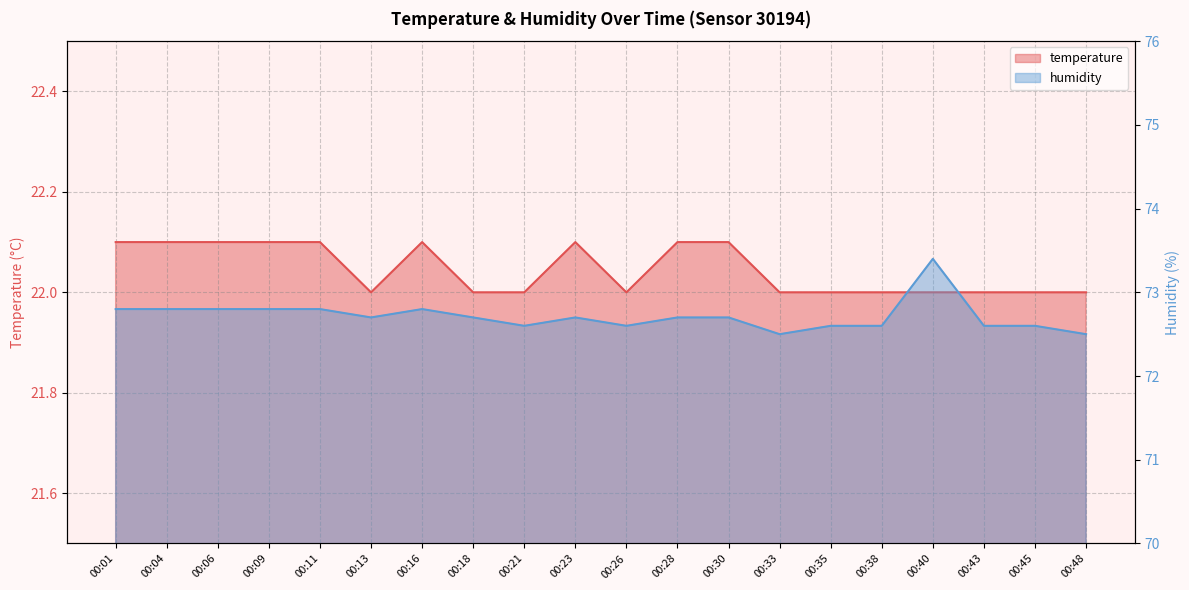

What is the total value across all series at 00:01?

94.9